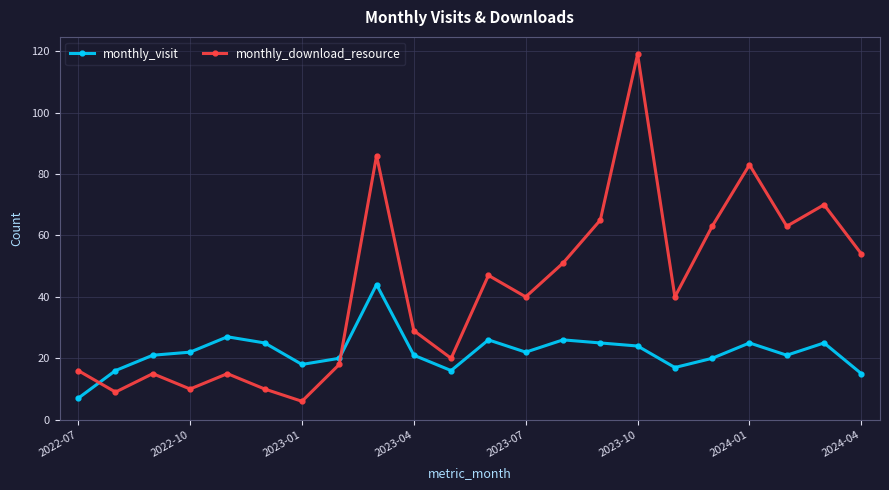

Which series has the largest total across all categories?

monthly_download_resource